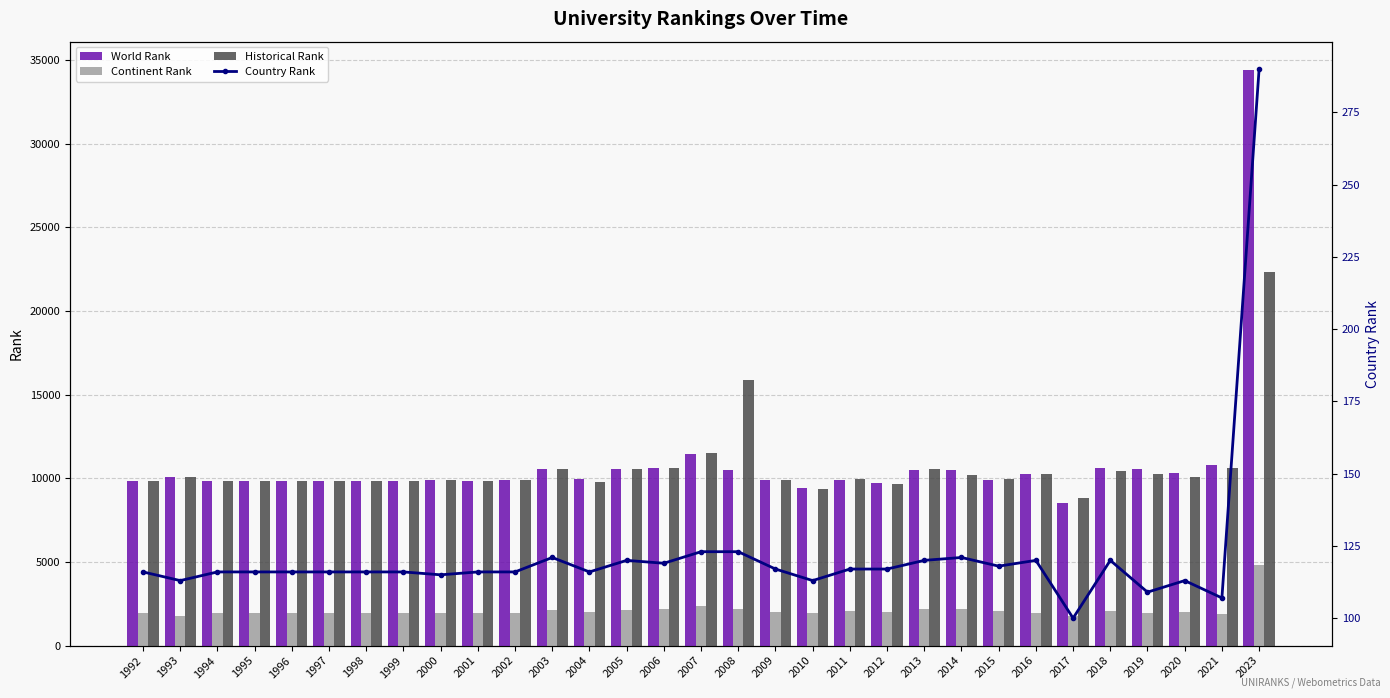

What is the average value of the Country Rank series?

122